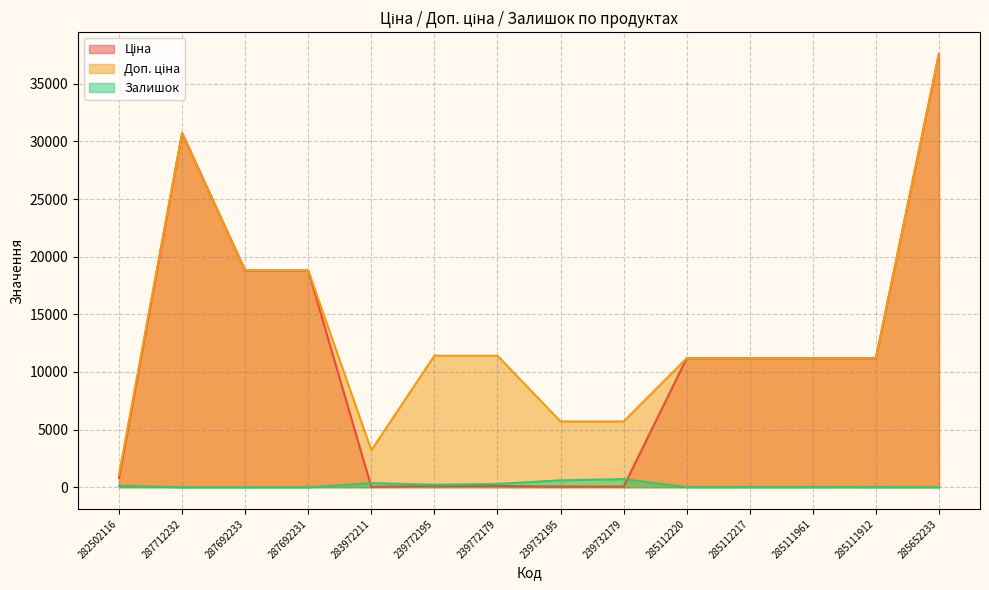

Reading left to right, extract all data points from this chart.

Ціна: 282502116=818.5	287712232=30717.1	287692233=18796.8	287692231=18796.8	283972211=32.0	239772195=114.1	239772179=114.1	239732195=57.0	239732179=57.0	285112220=11188.2	285112217=11188.2	285111961=11188.2	285111912=11188.2	285652233=37593.6
Доп. ціна: 282502116=1109.2	287712232=30717.1	287692233=18796.8	287692231=18796.8	283972211=3205.0	239772195=11410.0	239772179=11410.0	239732195=5705.0	239732179=5705.0	285112220=11188.2	285112217=11188.2	285111961=11188.2	285111912=11188.2	285652233=37593.6
Залишок: 282502116=125.0	287712232=0.0	287692233=0.0	287692231=0.0	283972211=360.0	239772195=218.0	239772179=290.0	239732195=601.0	239732179=702.0	285112220=17.0	285112217=17.0	285111961=17.0	285111912=15.0	285652233=13.0